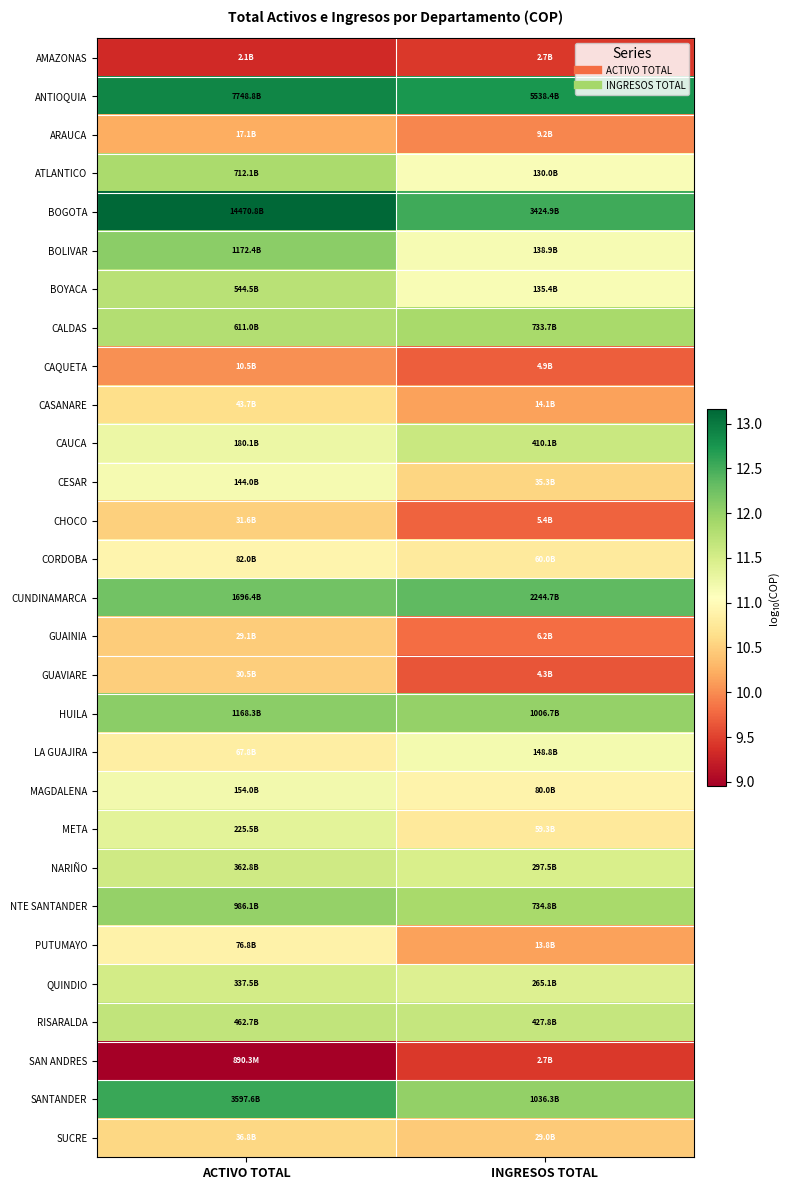

How many categories are shown in the chart?

2